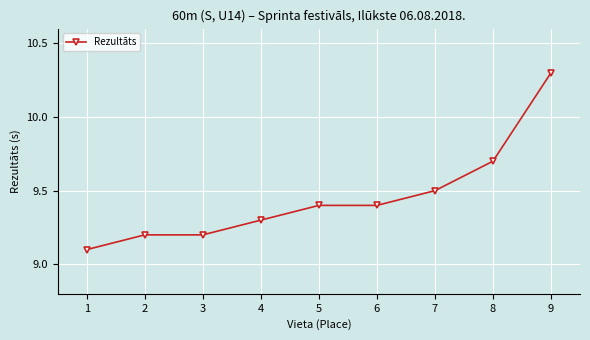

What is the value of the 1st point from the left?

9.1